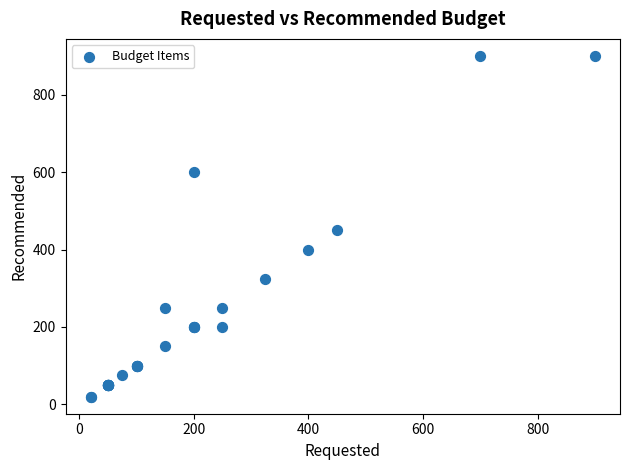

What Y value in the scatter plot is closest to 460?

450